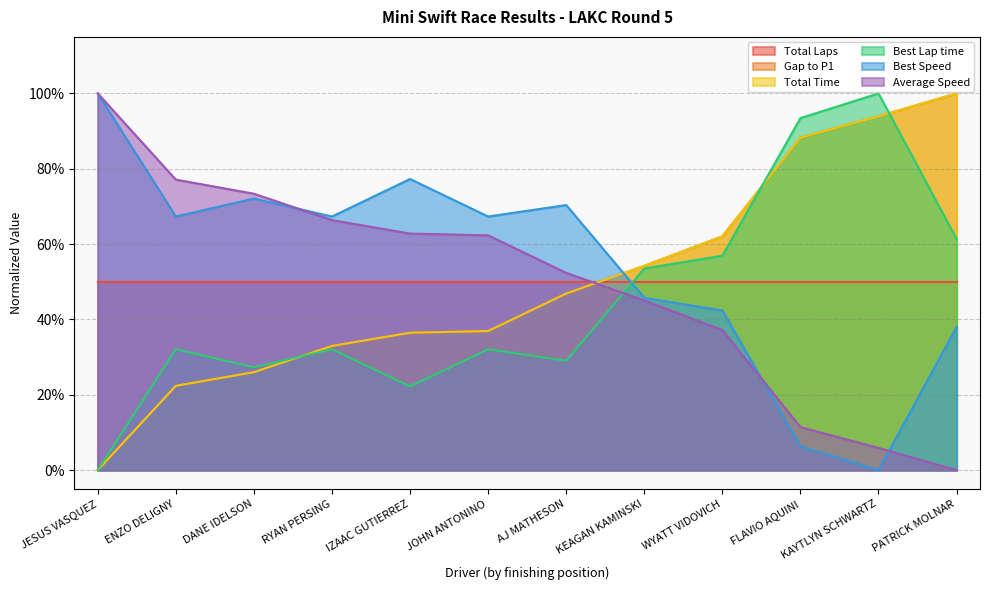

List the labels in order of Best Speed value, largest first.

JESUS VASQUEZ, IZAAC GUTIERREZ, DANE IDELSON, AJ MATHESON, ENZO DELIGNY, RYAN PERSING, JOHN ANTONINO, KEAGAN KAMINSKI, WYATT VIDOVICH, PATRICK MOLNAR, FLAVIO AQUINI, KAYTLYN SCHWARTZ